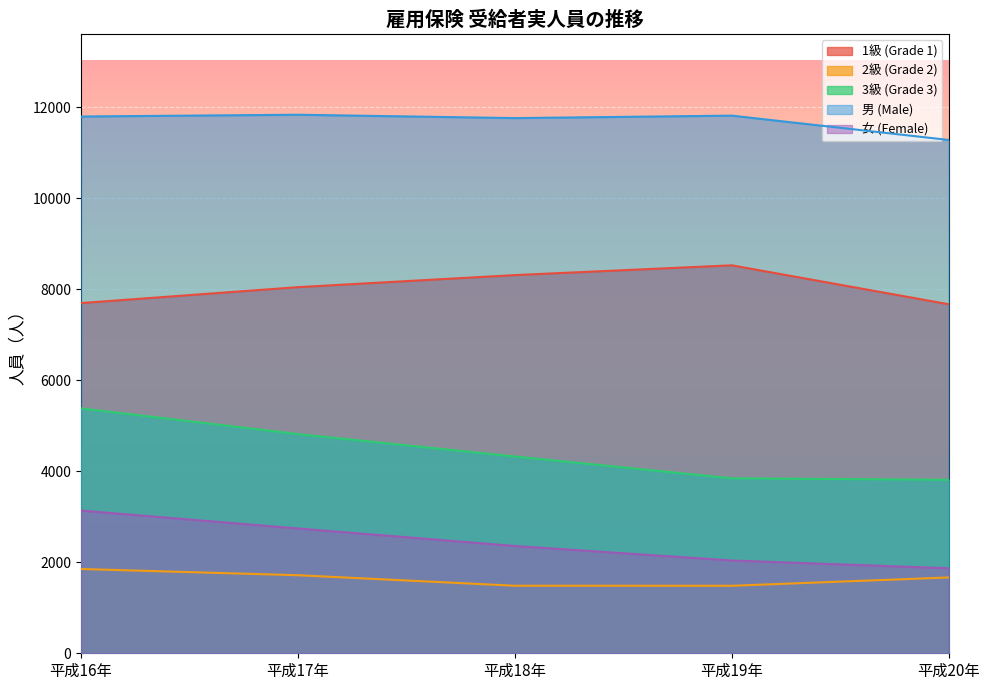

What is the smallest value displayed?

1484